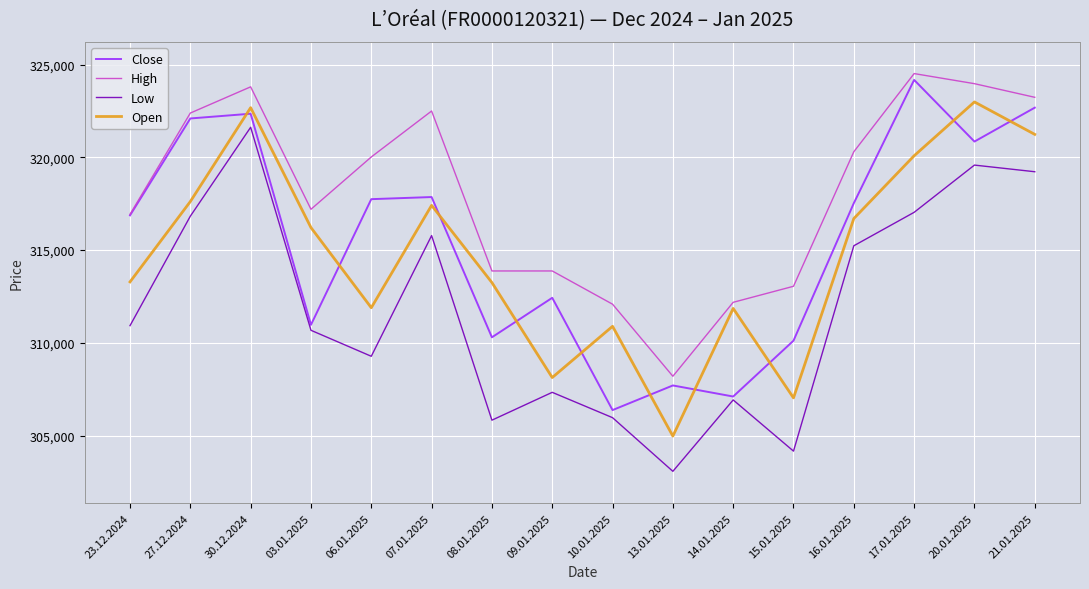

True or false: High and Low cross at least once.

False